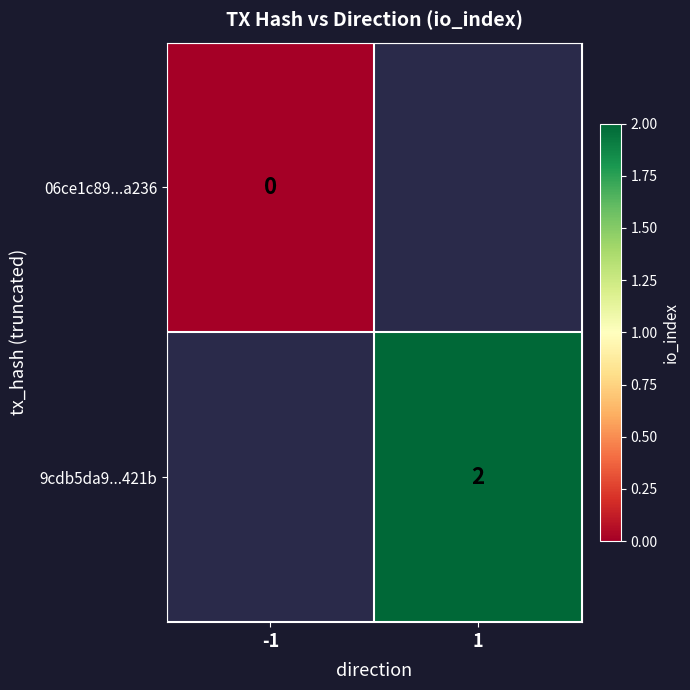

Is it true that 9cdb5da9...421b equals 3 at 1?

False